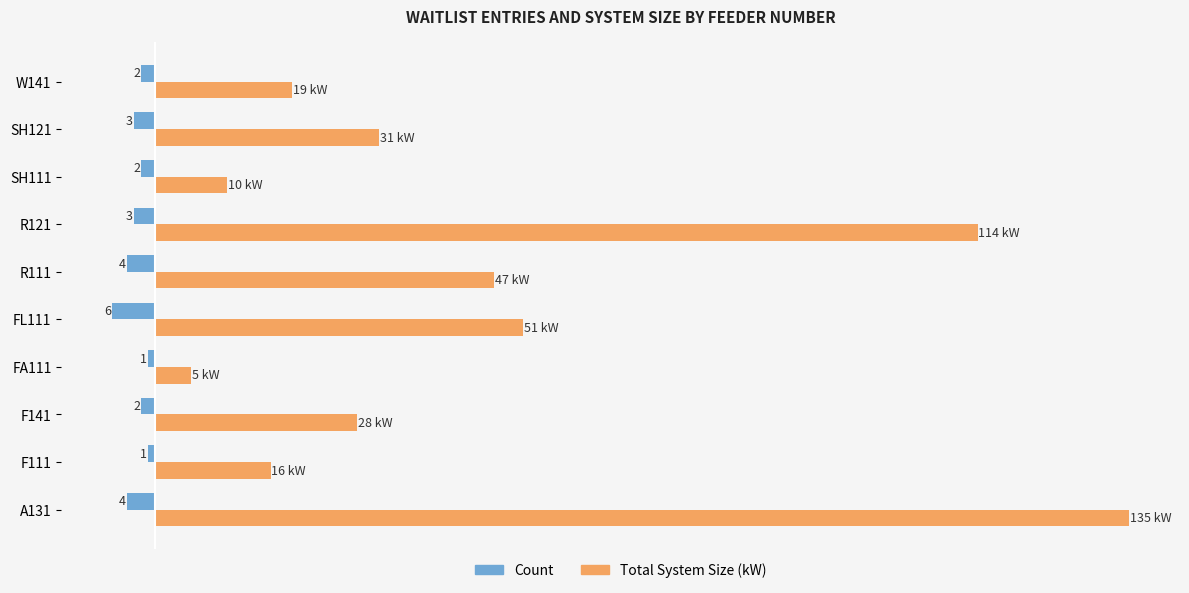

What are all the series names shown in the legend?

Count, Total System Size (kW)